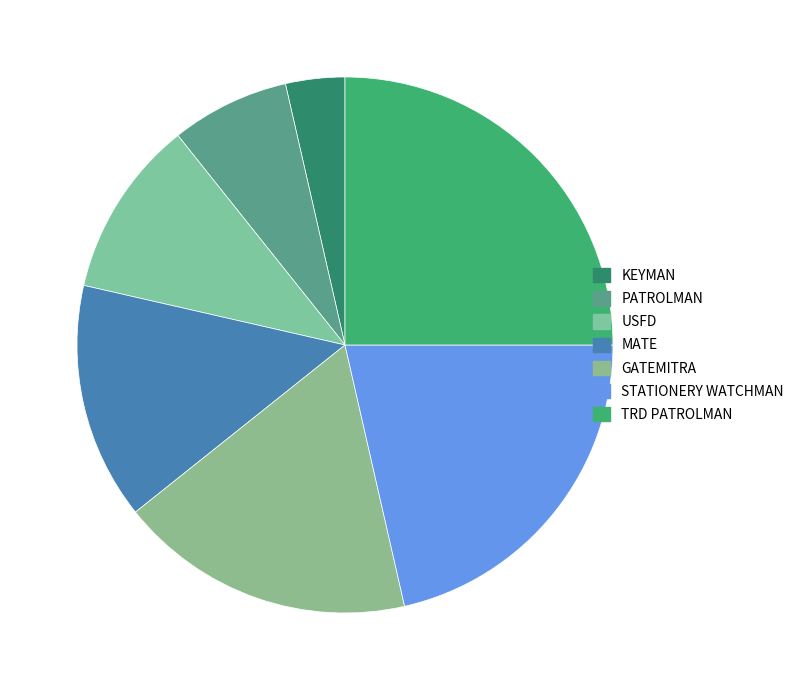

Is TRD PATROLMAN the majority of the pie?

No